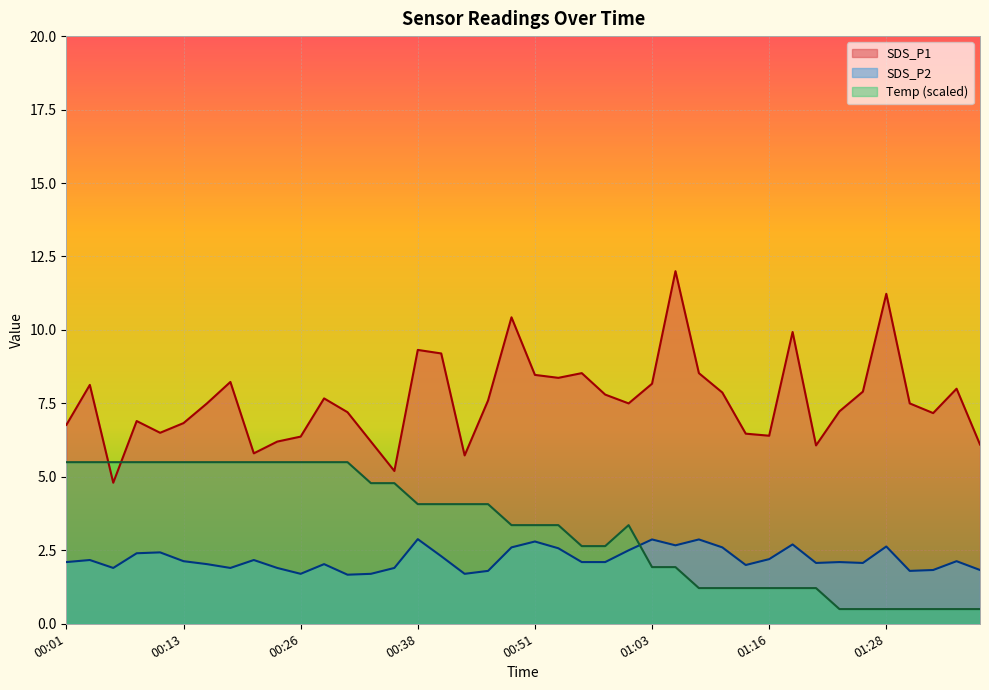

What is the value of the SDS_P1 point at the 10th from the left?

6.2